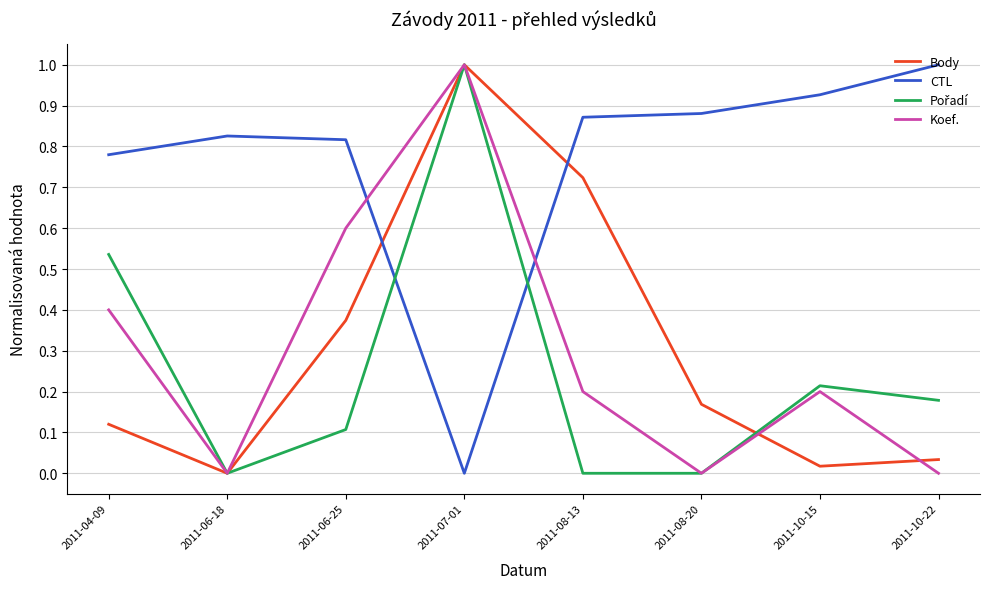

Is the value of Koef. at 2011-06-18 greater than the value of Body at 2011-08-13?

No